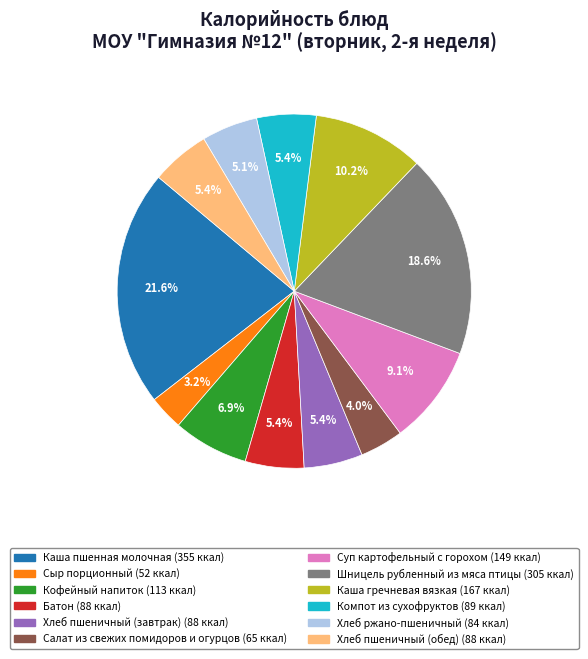

Which slice is the smallest?

Сыр порционный